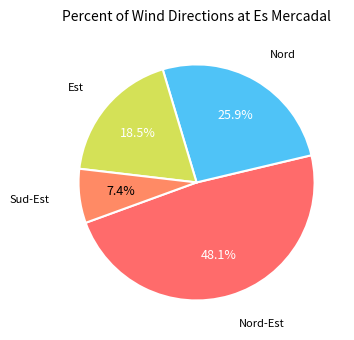

Approximately how many times larger is the value at Nord compared to Nord-Est?

0.5